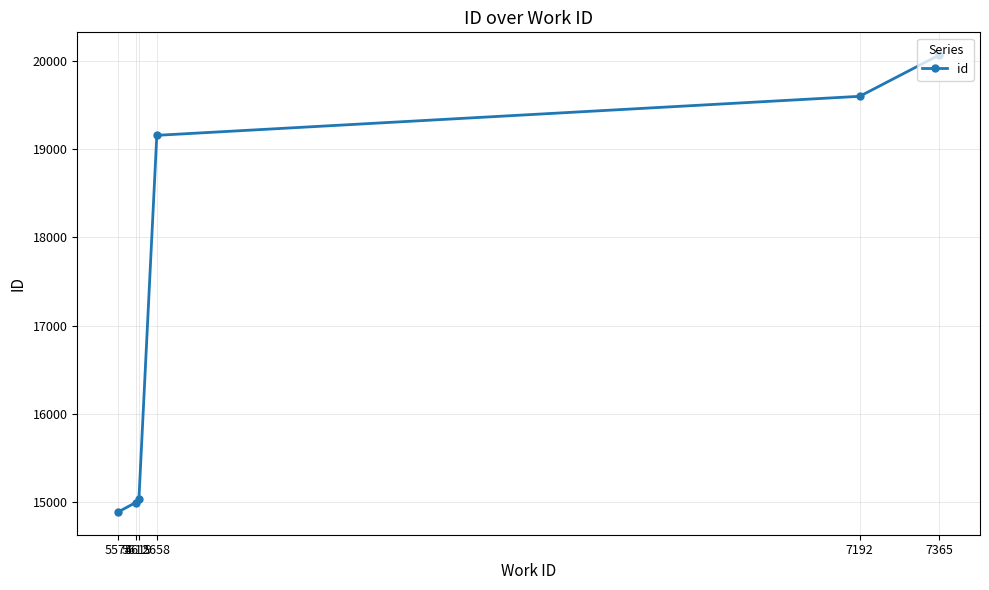

The value at 5574 is 14889. True or false?

True